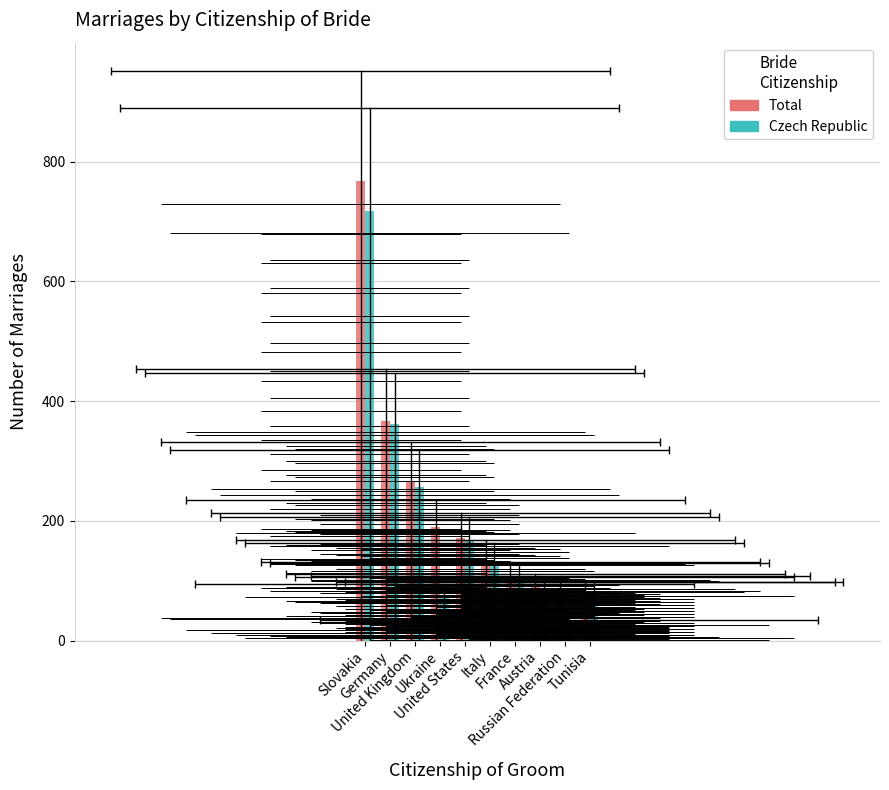

What is the label of the 3rd bar from the right?

Austria